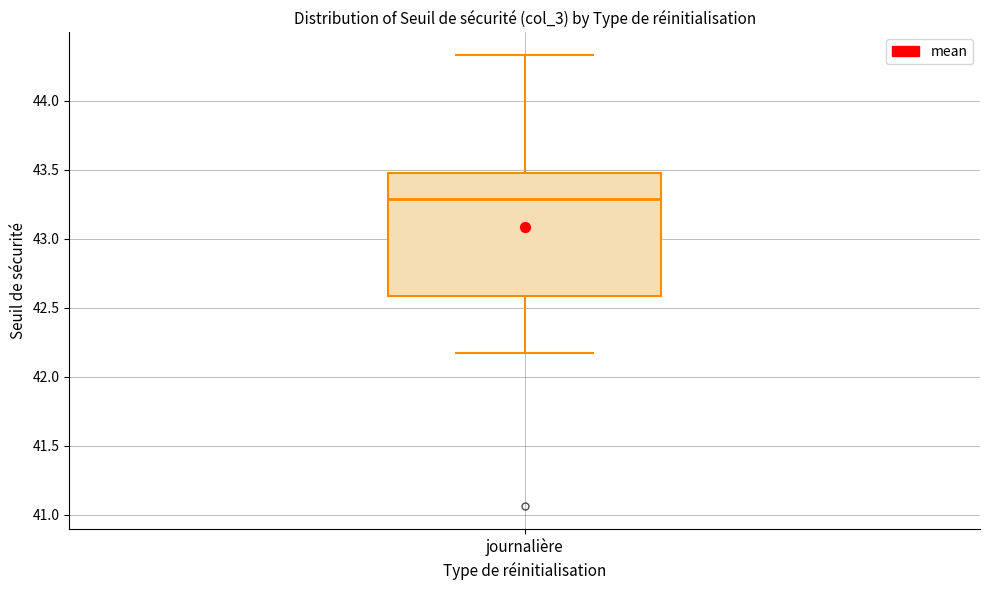

Where does the median line of the box for journalière sit on the y-axis? The values are not printed on the chart, so give them approximately, as read against the axis.

43.30